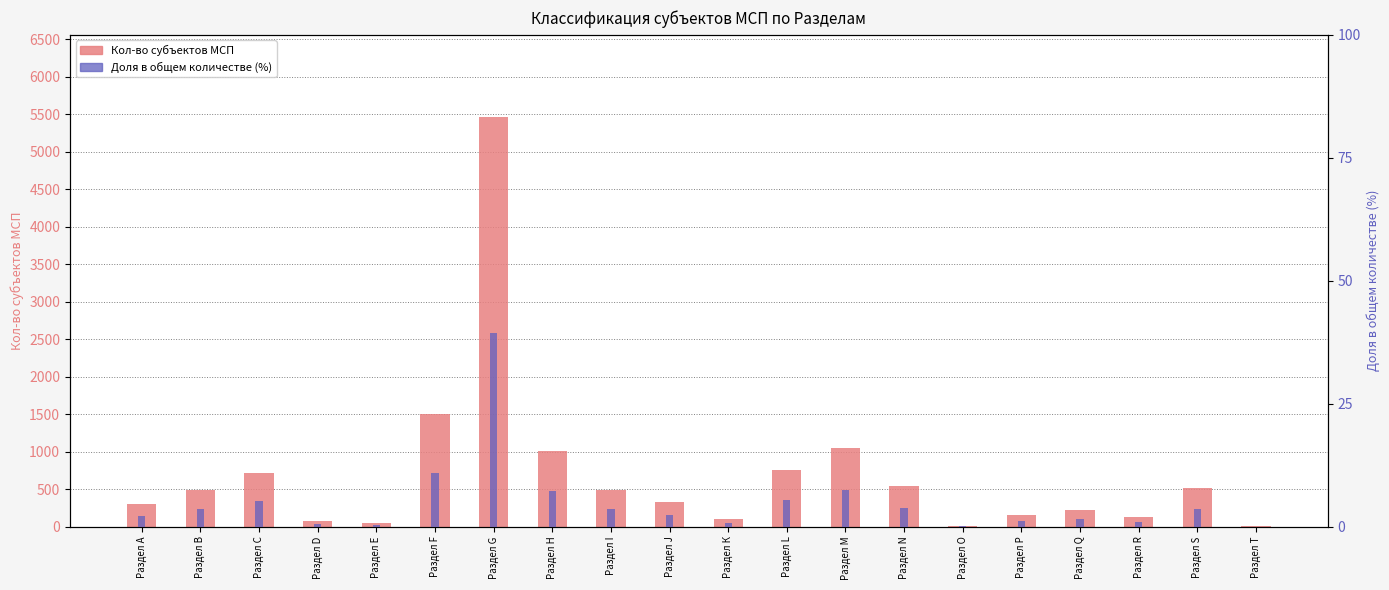

Is the value of Кол-во субъектов МСП at Раздел В greater than the value of Доля в общем количестве at Раздел F?

Yes